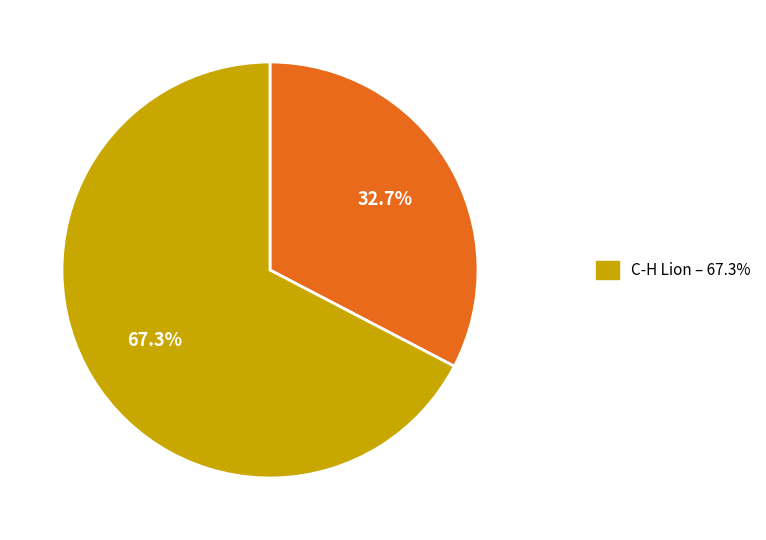

Is there any slice that represents more than half of the pie?

Yes